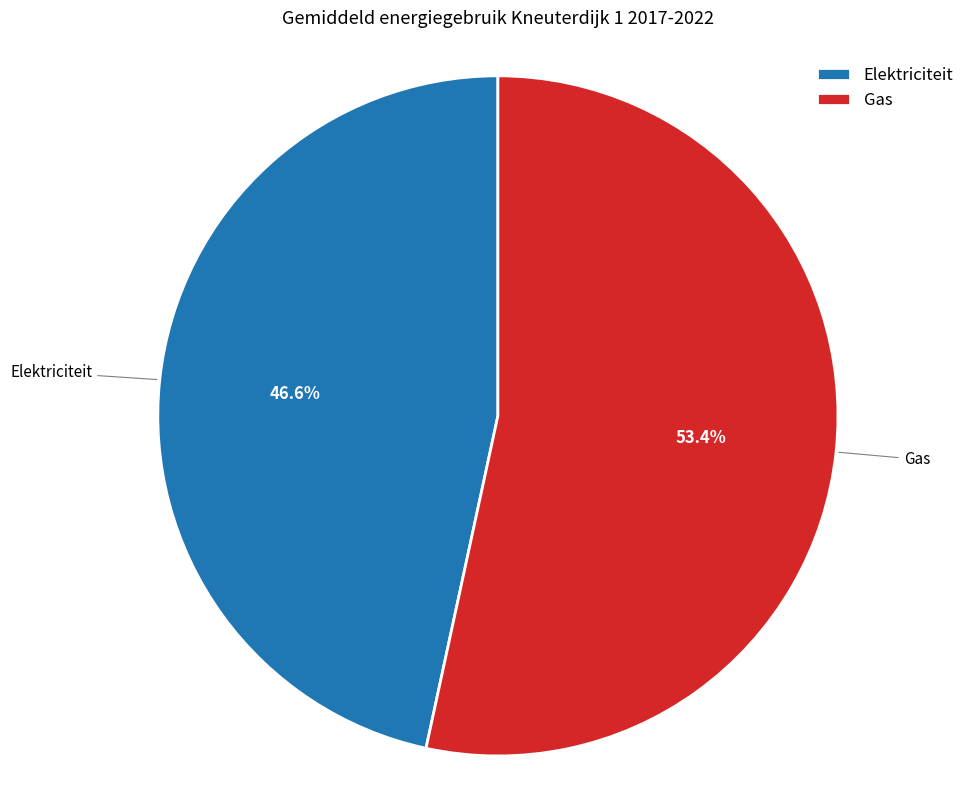

Which slice is the largest?

Gas